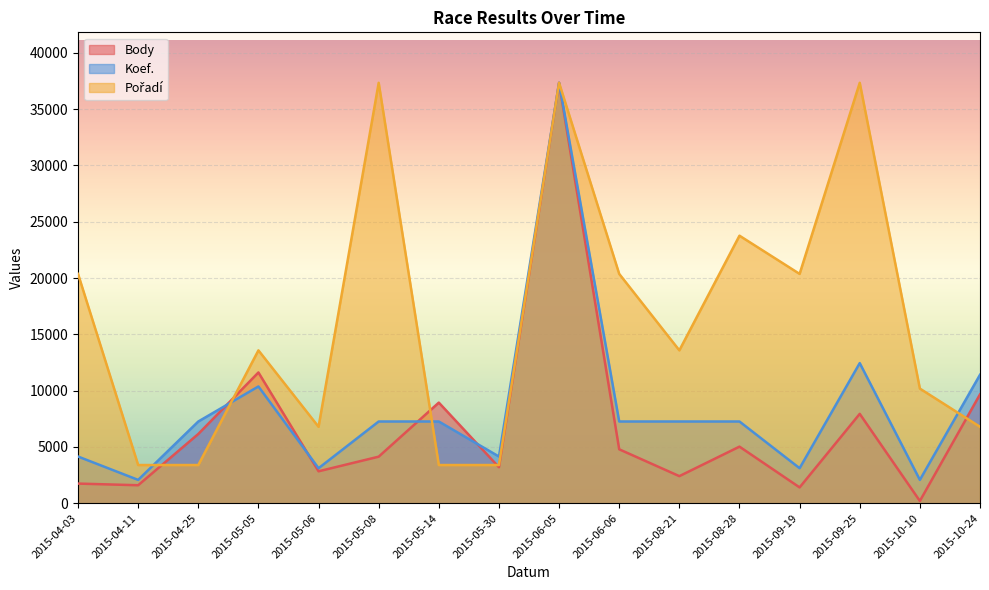

Reading right to left, what are all the values shown in this chart?

Body: 9671.0	202.0	7940.0	1407.0	5028.0	2408.0	4792.0	37344.0	3200.0	8940.0	4138.0	2838.0	11617.0	6154.0	1600.0	1747.0
Koef.: 11410.7	2074.7	12448.0	3112.0	7261.3	7261.3	7261.3	37344.0	4149.3	7261.3	7261.3	3112.0	10373.3	7261.3	2074.7	4149.3
Pořadí: 6789.8	10184.7	37344.0	20369.5	23764.4	13579.6	20369.5	37344.0	3394.9	3394.9	37344.0	6789.8	13579.6	3394.9	3394.9	20369.5